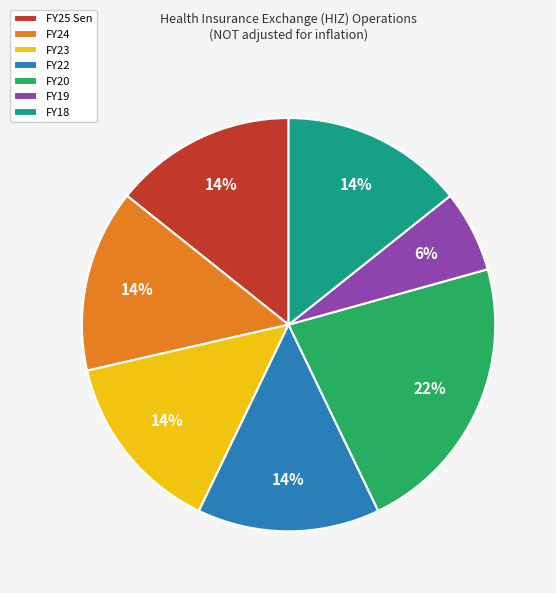

Is the sum of FY25 Sen and FY24 greater than half?

No